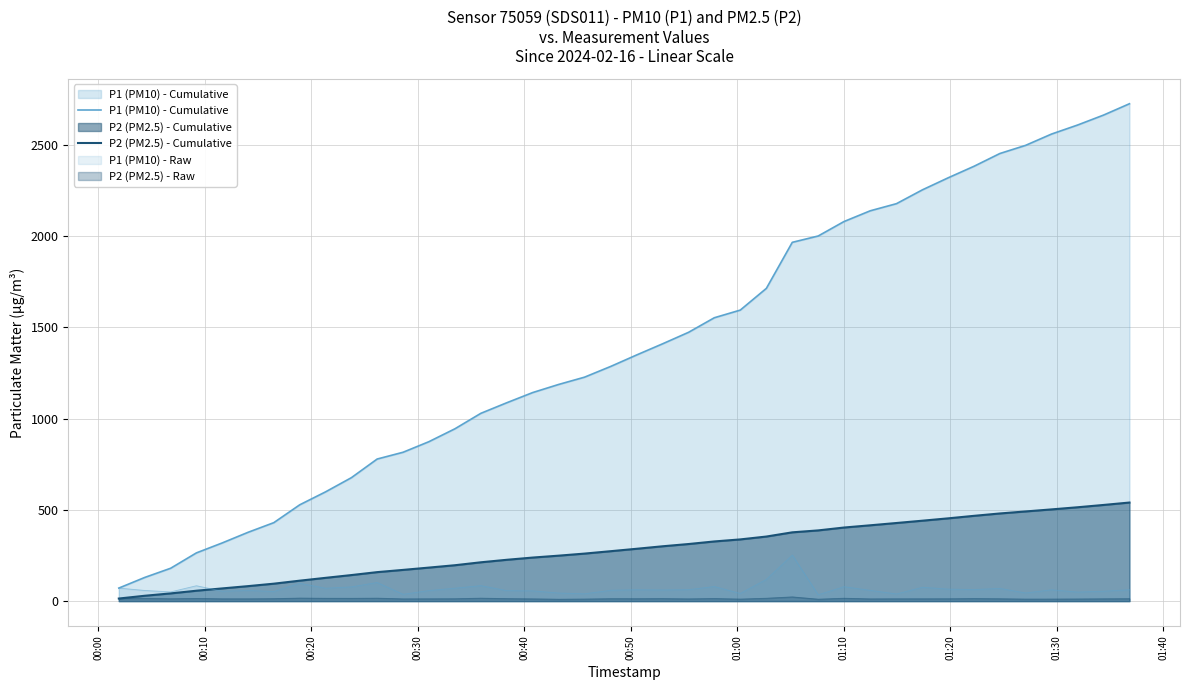

What is the maximum value for P2 (PM2.5) - Cumulative?

540.0